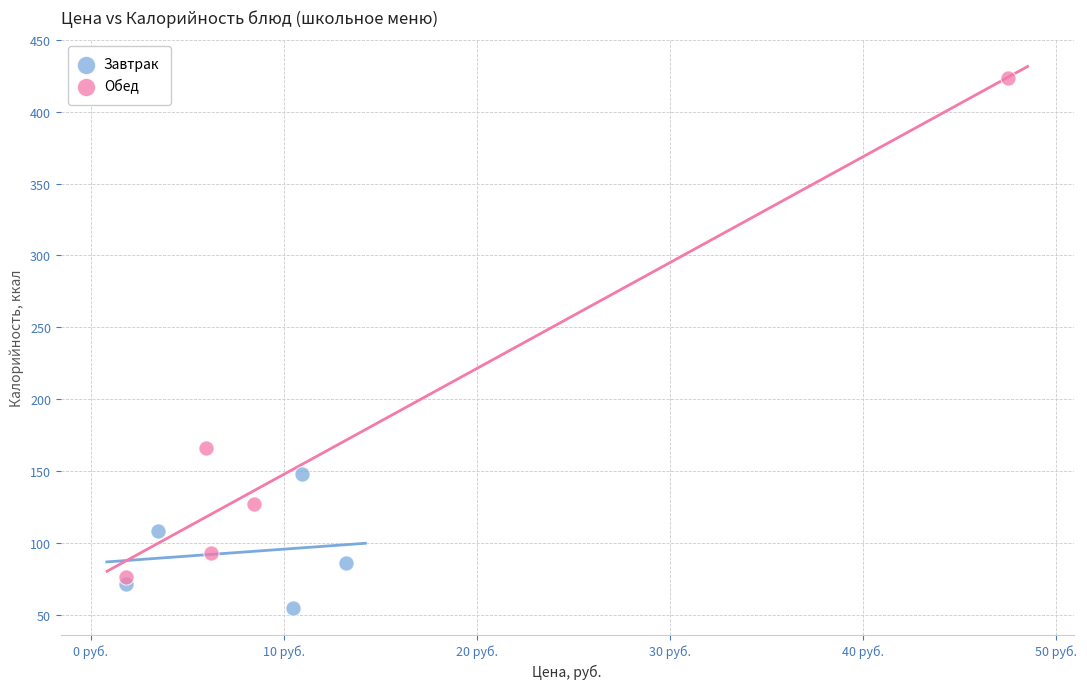

Which series reaches the minimum Y coordinate?

Завтрак